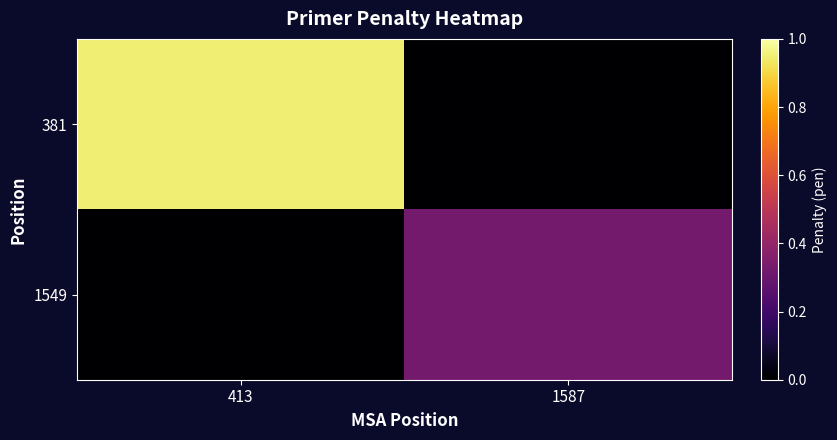

List the series in order of their overall mean, highest first.

381, 1549